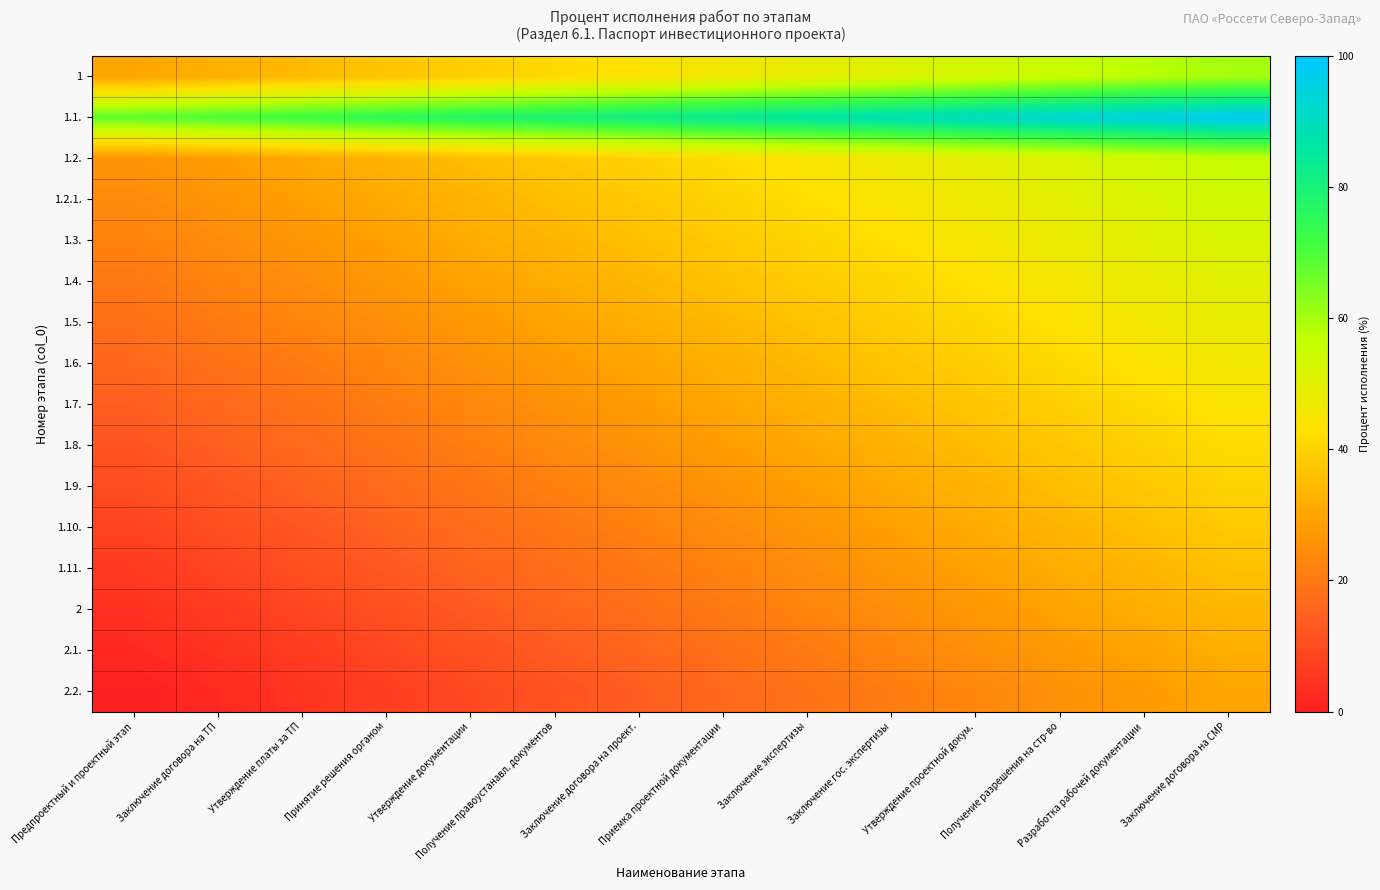

At Получение правоустанавл. документов, list the series in order from smallest to largest.

2.2., 2.1., 2, 1.11., 1.10., 1.9., 1.8., 1.7., 1.6., 1.5., 1.4., 1.3., 1.2.1., 1.2., 1, 1.1.